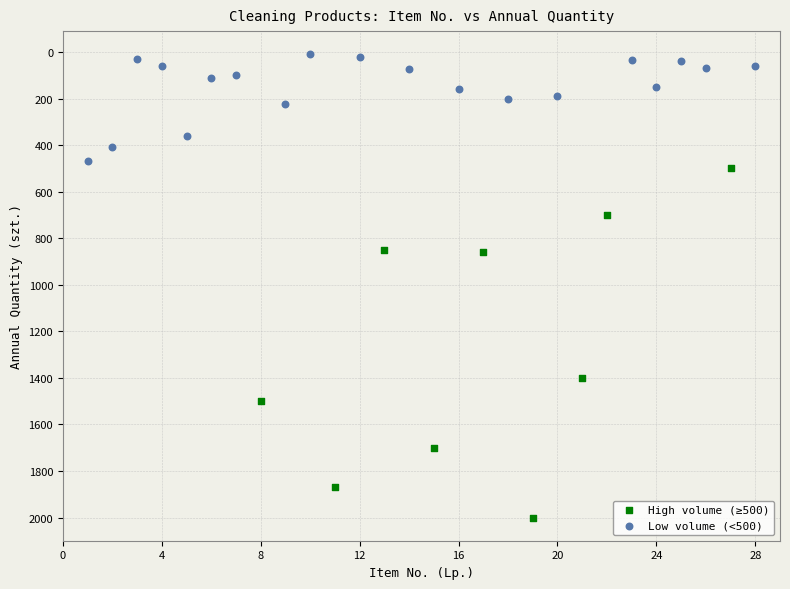

Which series reaches the maximum Y coordinate?

High volume (≥500)